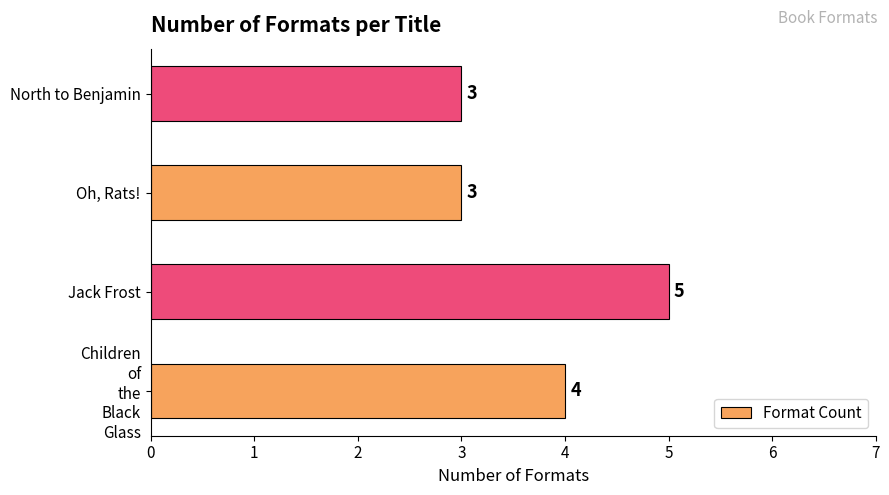

Which category has the highest value across all series?

Jack Frost